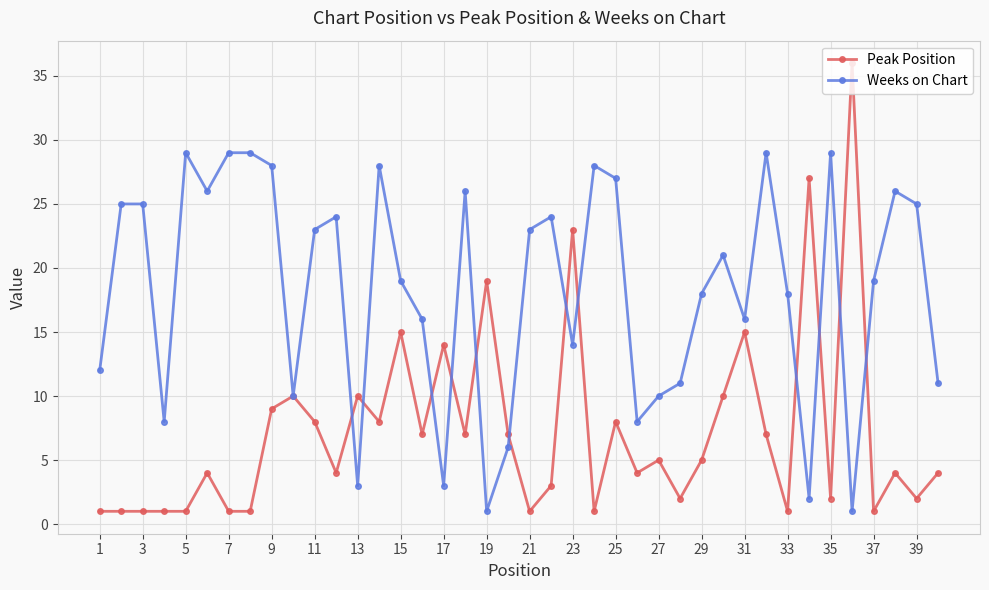

Rank the series by their maximum value, from lowest to highest.

Weeks on Chart, Peak Position